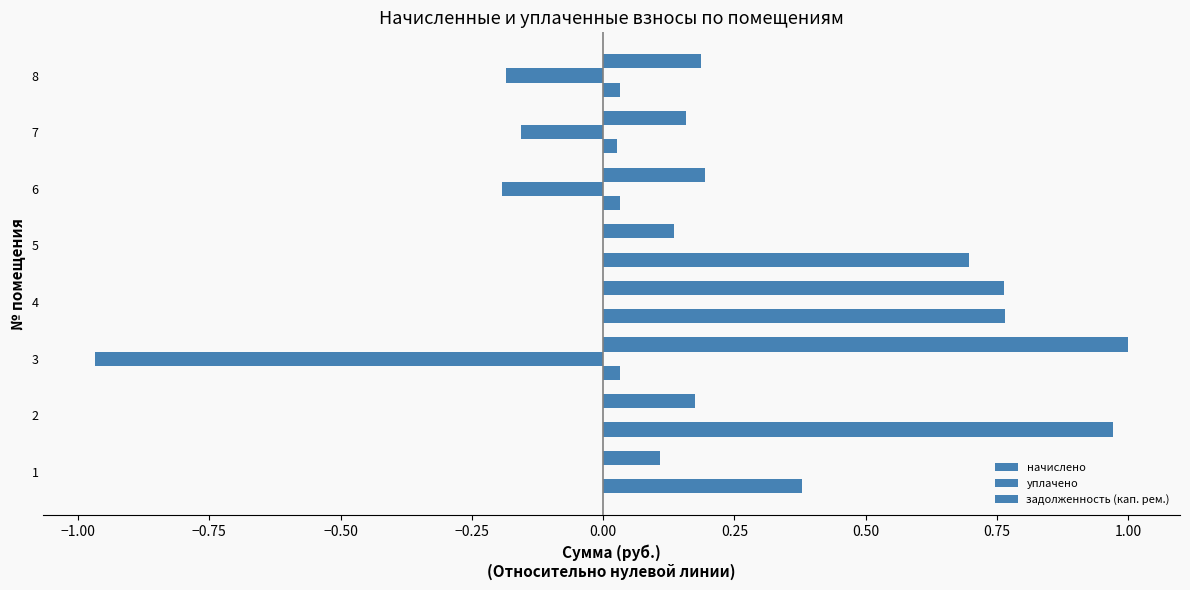

How many data points does each series have?

8